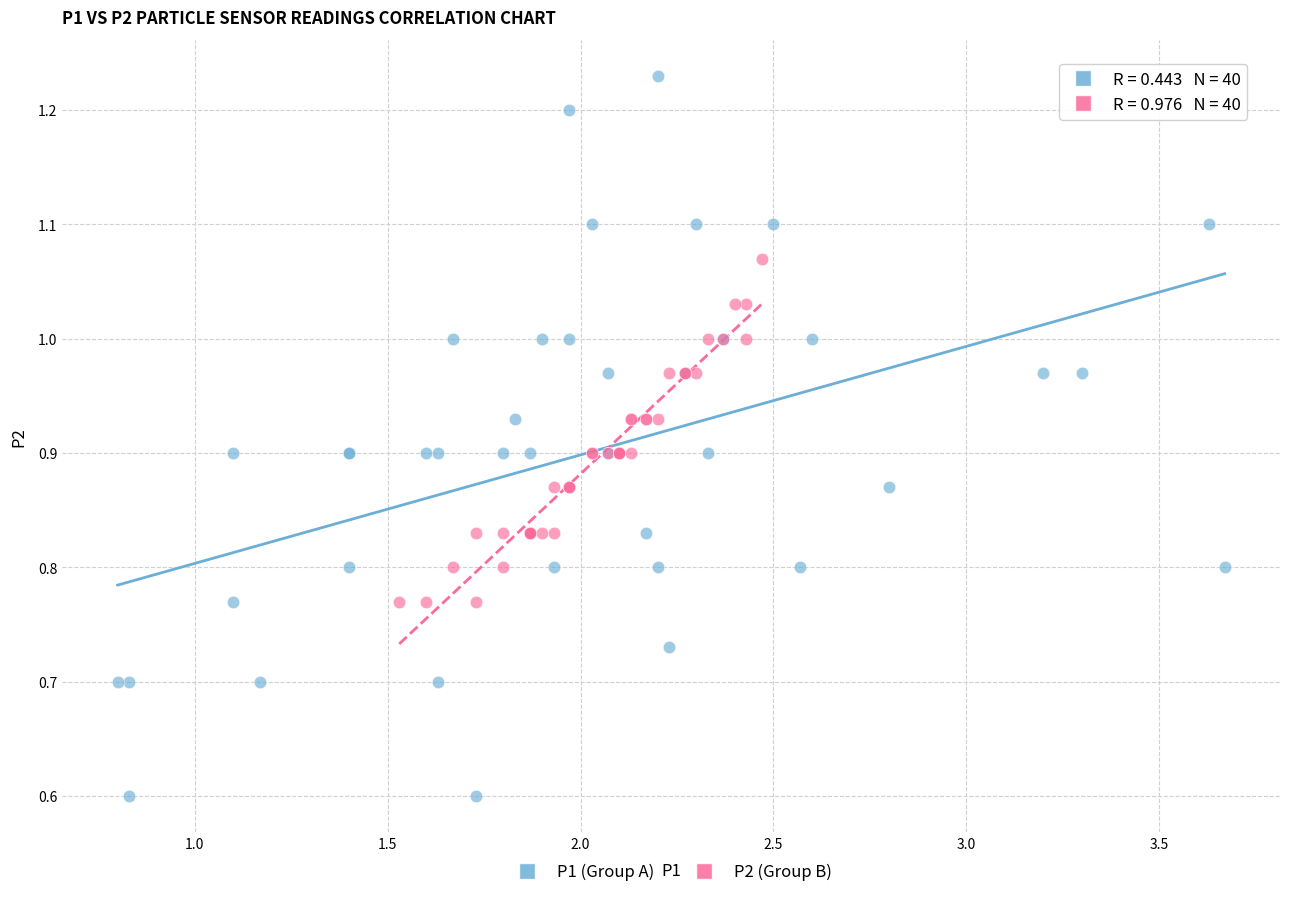

What are all the series names shown in the legend?

P1 (Group A), P2 (Group B)